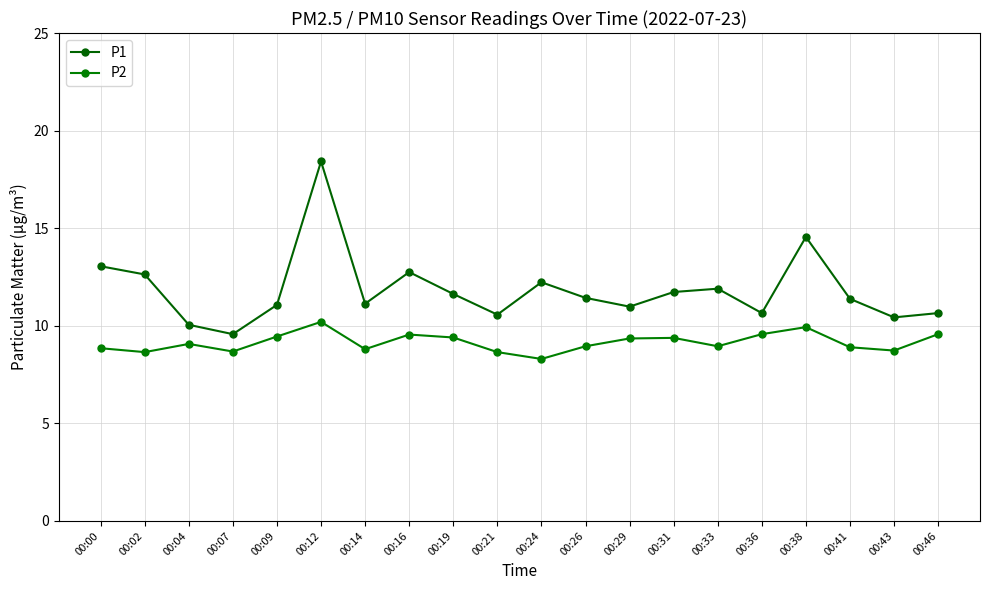

How many interior local peaks does the P1 series have?

5